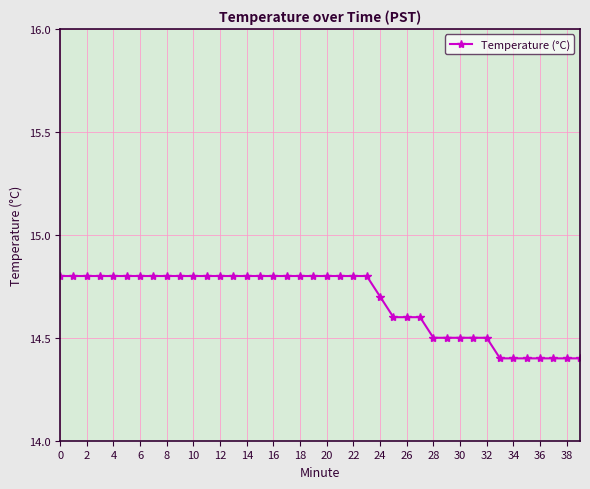

What is the value of the 33rd point from the left?

14.5